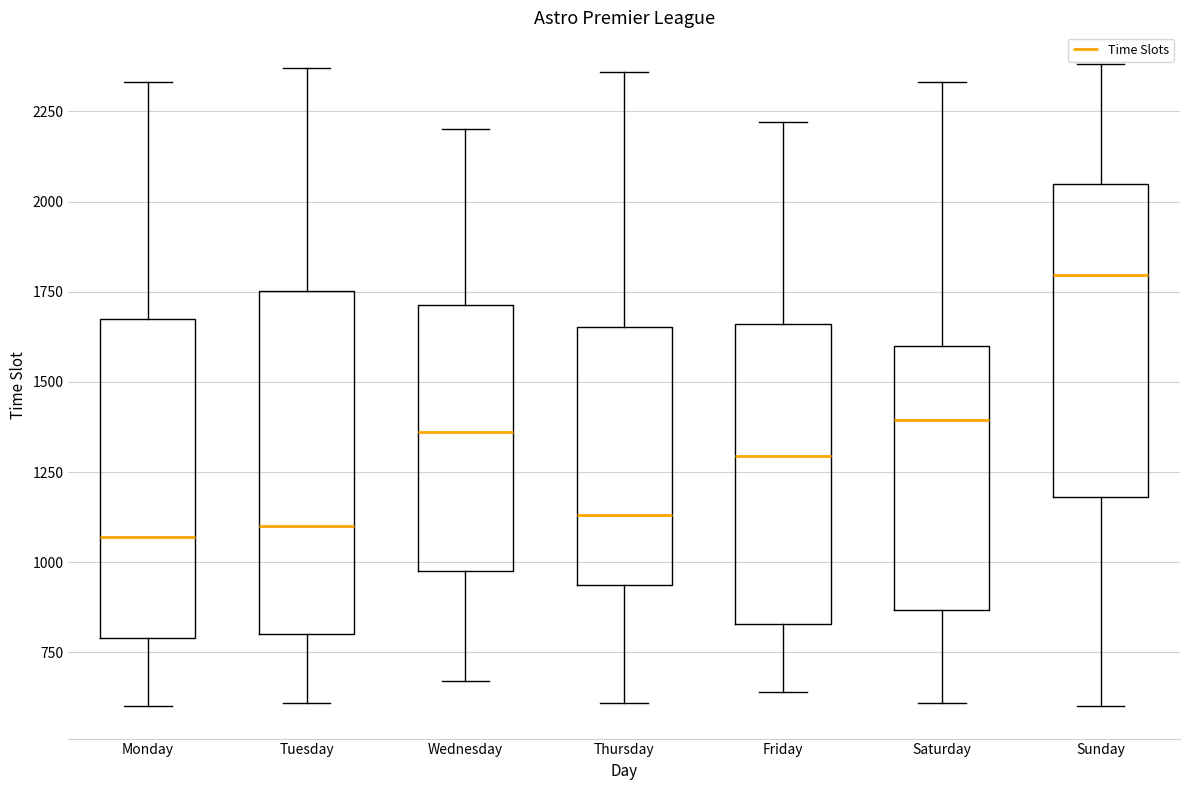

Comparing the boxes themselves (not the whiskers), which one is the tallest?

Tuesday